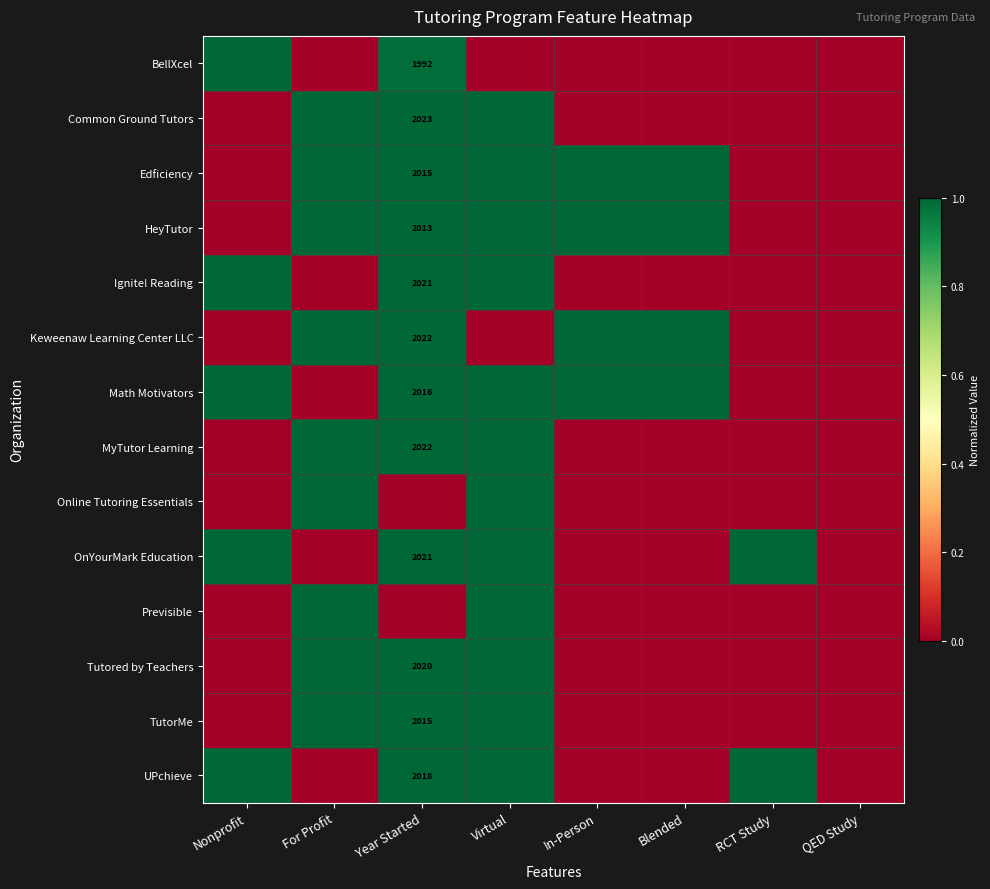

At which category is the sum across all series the highest?

Virtual